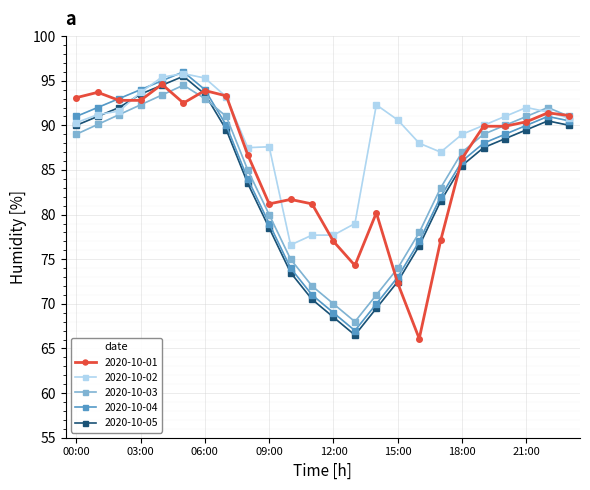

What is the value of the 2020-10-01 point at the 7th from the left?

93.9